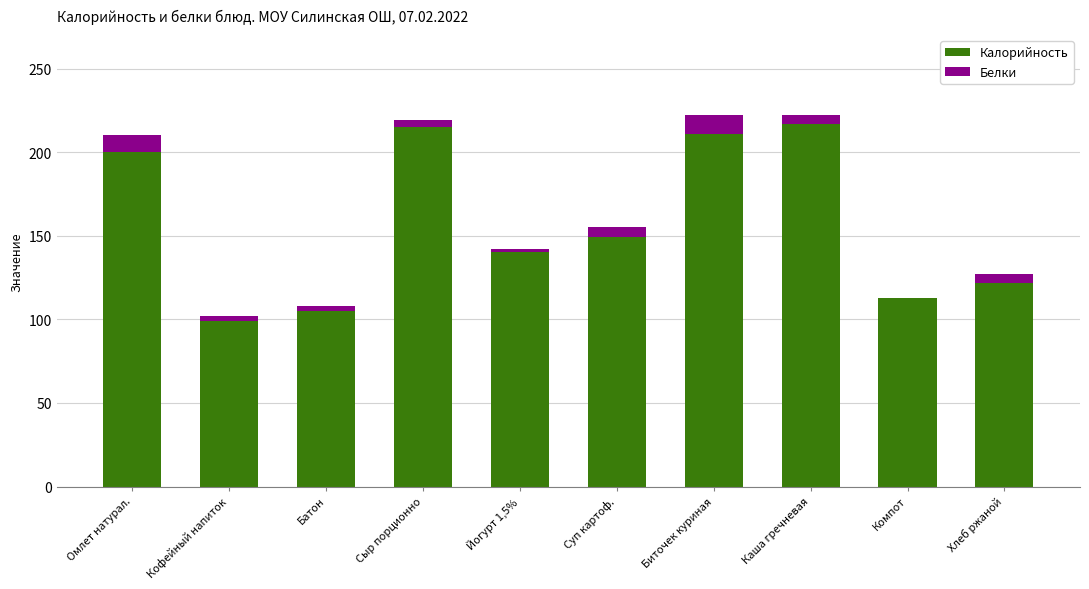

How many series are shown in this chart?

2